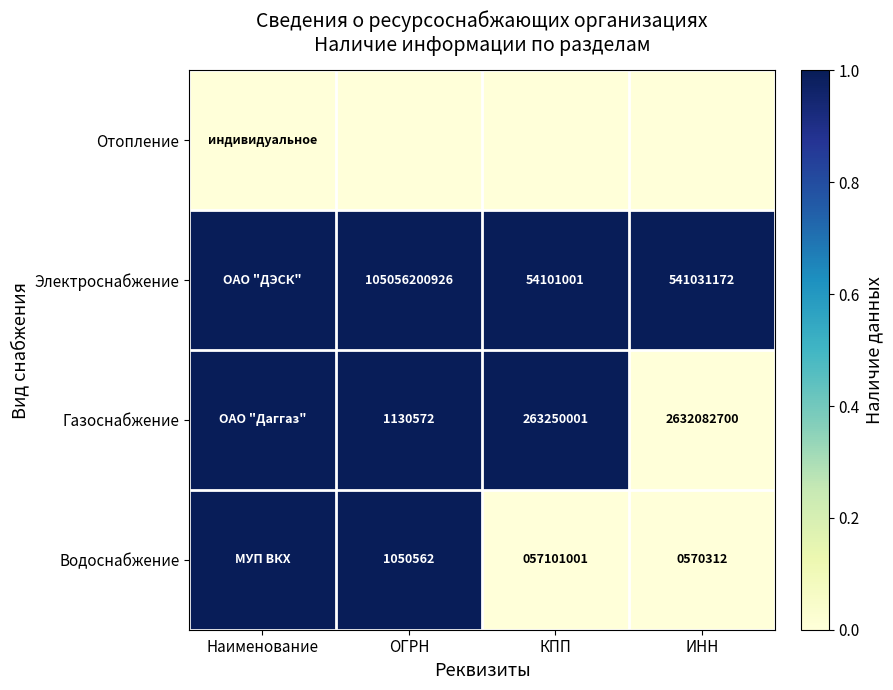

What is the spread (max minus min) of values at ОГРН?

1